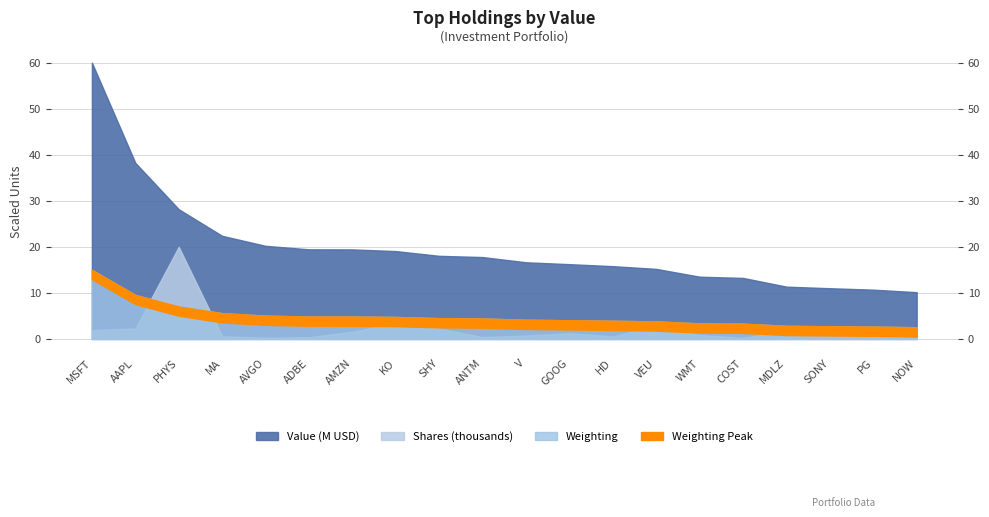

What is the total value across all series at SONY?

15.1